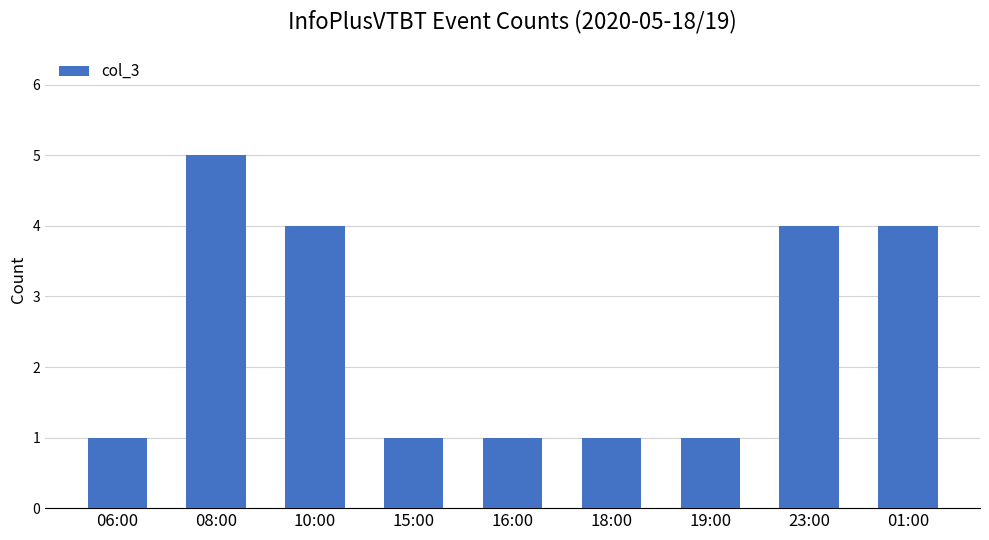

Which label corresponds to the largest value in the chart?

08:00